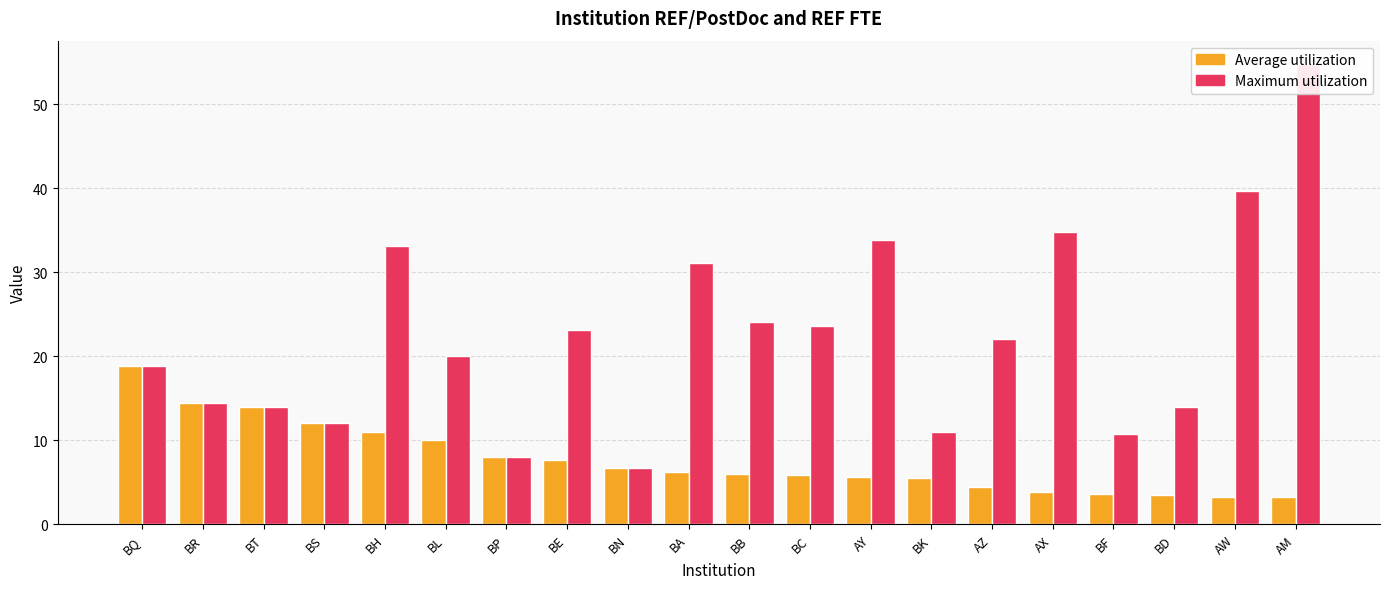

Between BH and BK, which is larger?

BH